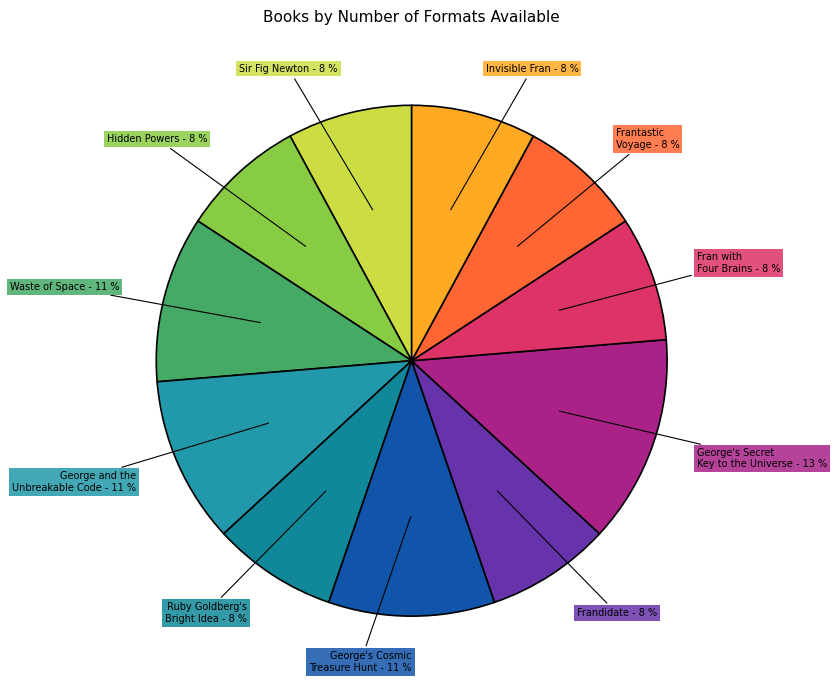

Does any single category account for the majority?

No